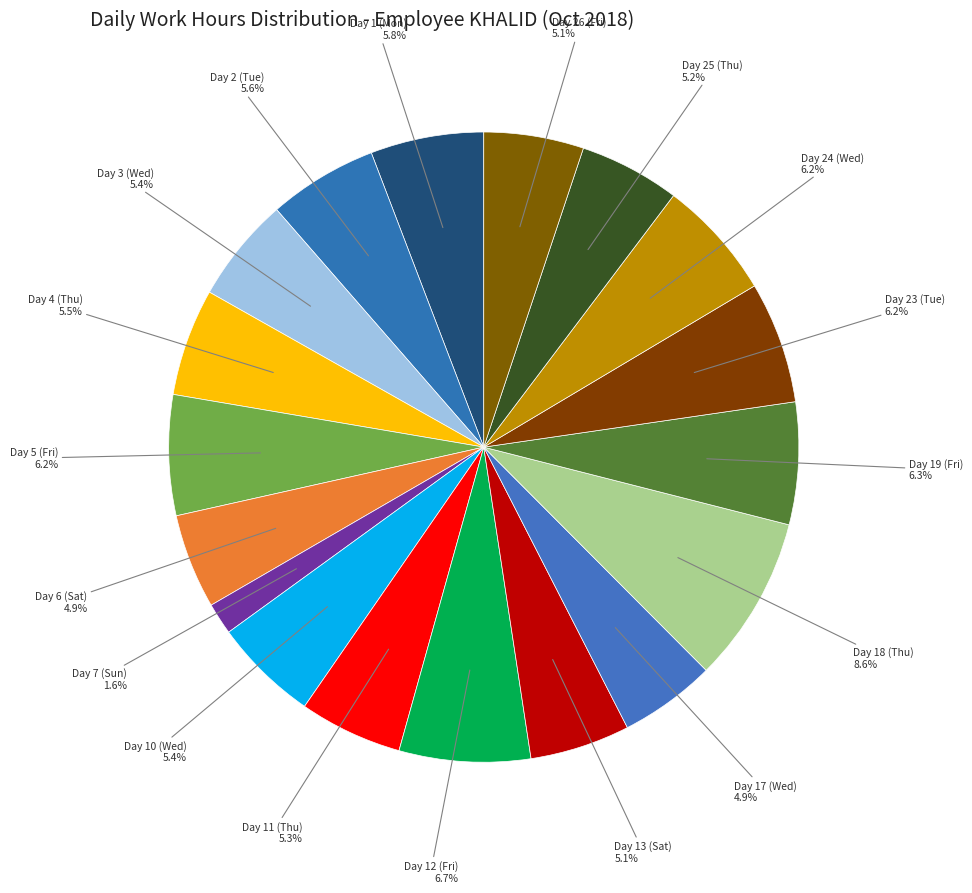

Count the number of slices in the pie.

18